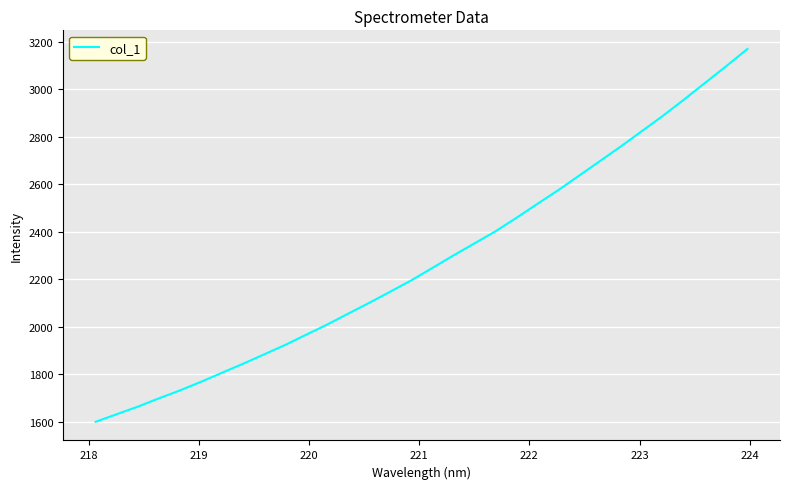

What is the smallest value displayed?

1598.7